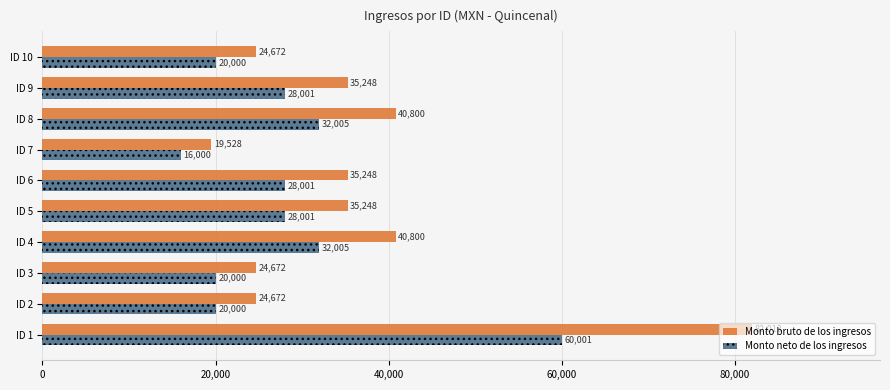

What is the difference between the second highest and minimum values in the Monto bruto de los ingresos series?

21272